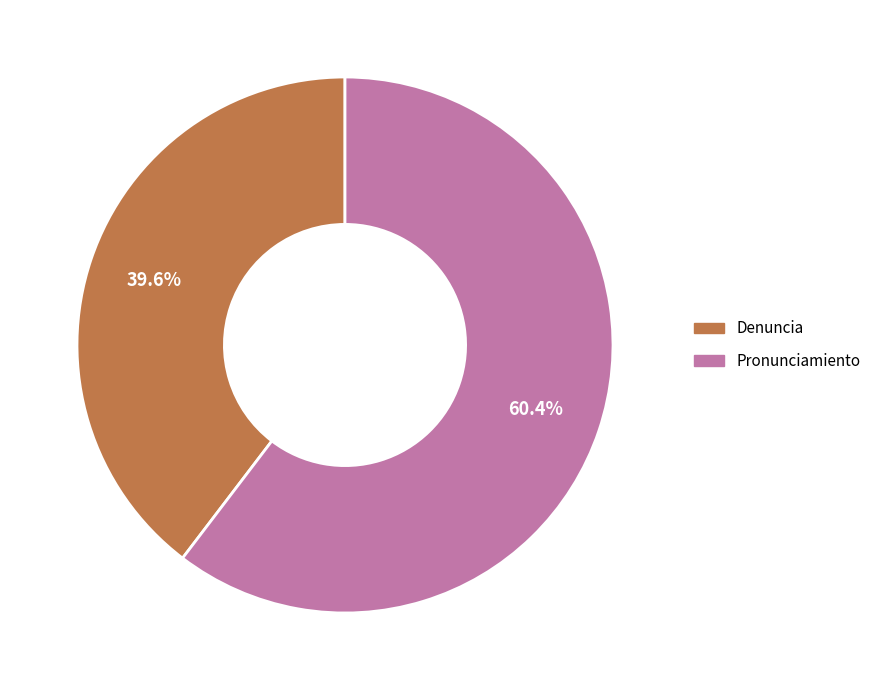

What is the smallest slice in the pie chart?

Denuncia